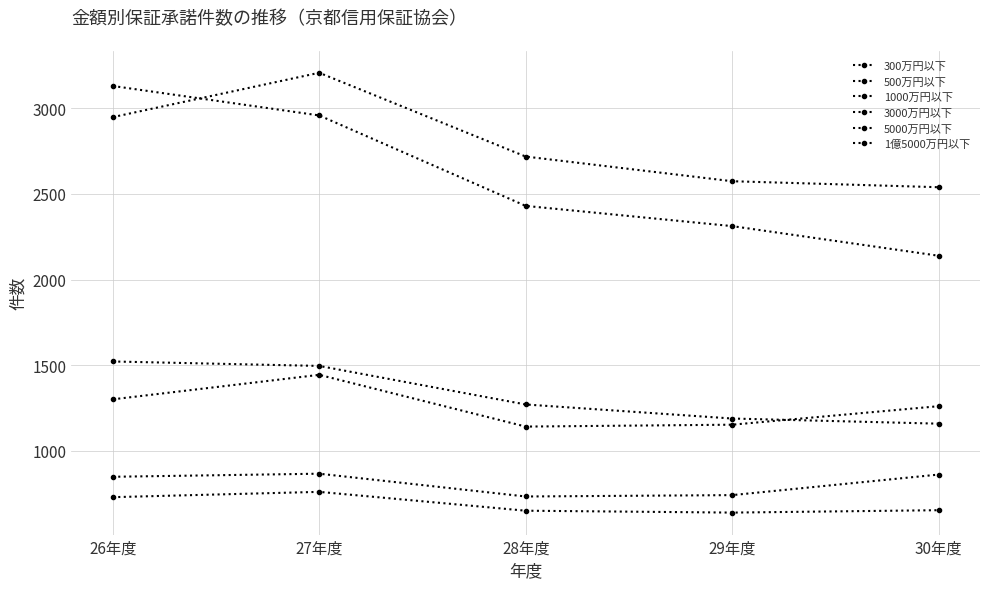

How many interior local peaks does the 3000万円以下 series have?

1